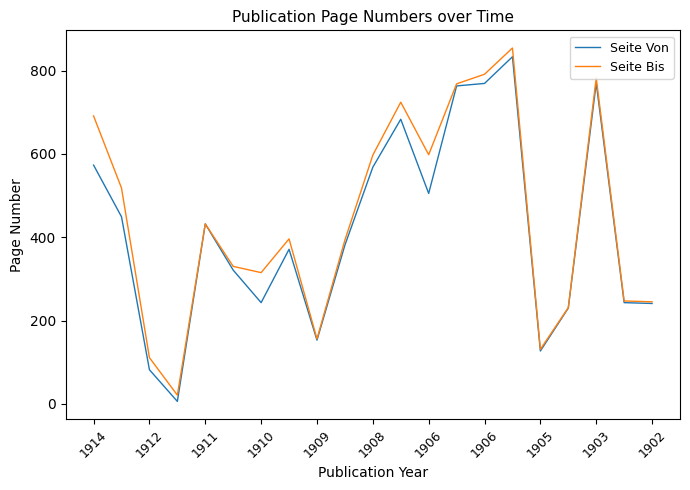

Which series has the largest range (max minus min)?

Seite Bis